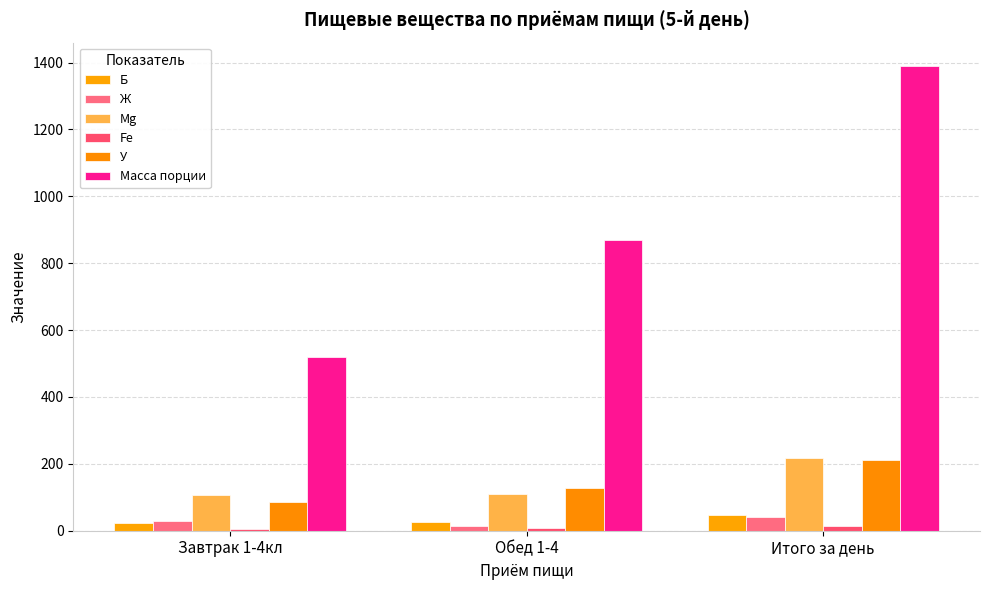

Which category has the lowest value across all series?

Завтрак 1-4кл